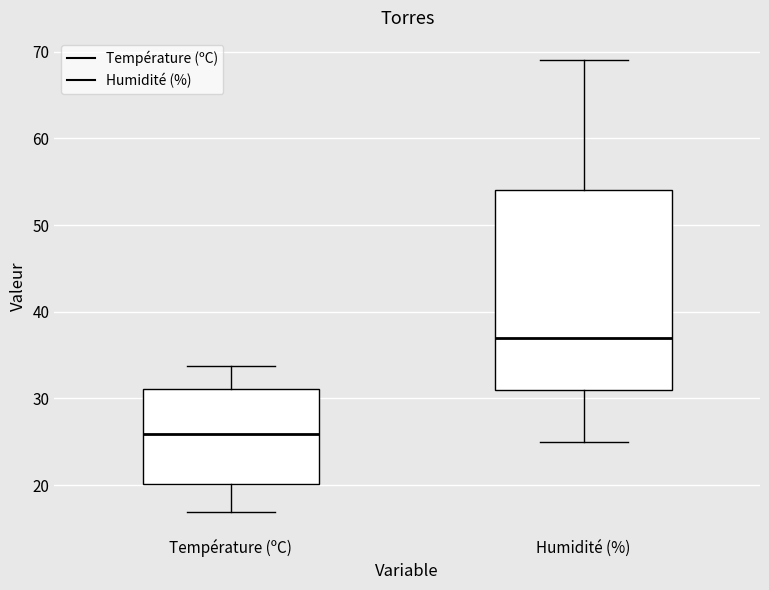

Which box's median line is the lowest?

Température (ºC)